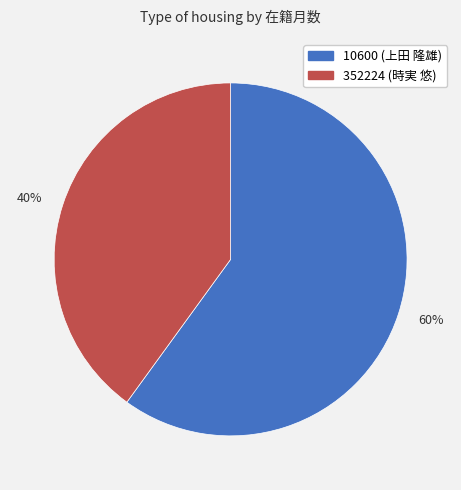

Rank the categories by value from lowest to highest.

40%, 60%